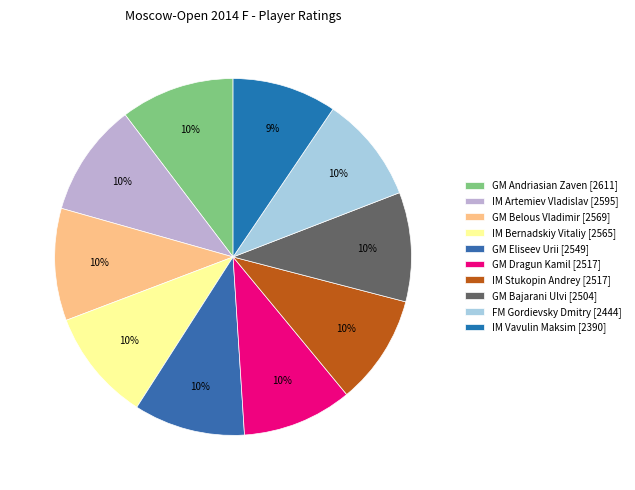

What percentage is the GM Dragun Kamil [2517] slice, to the nearest percent?

10%